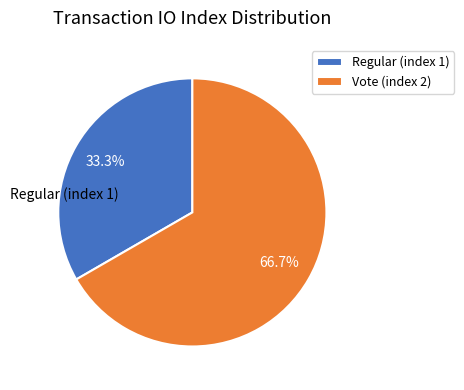

Between Vote (index 2) and Regular (index 1), which is larger?

Vote (index 2)